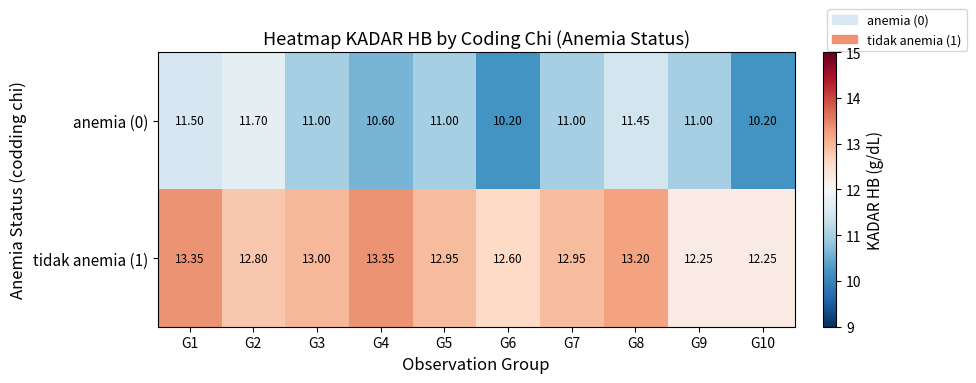

Is the value of anemia (0) at G1 greater than the value of tidak anemia (1) at G2?

No